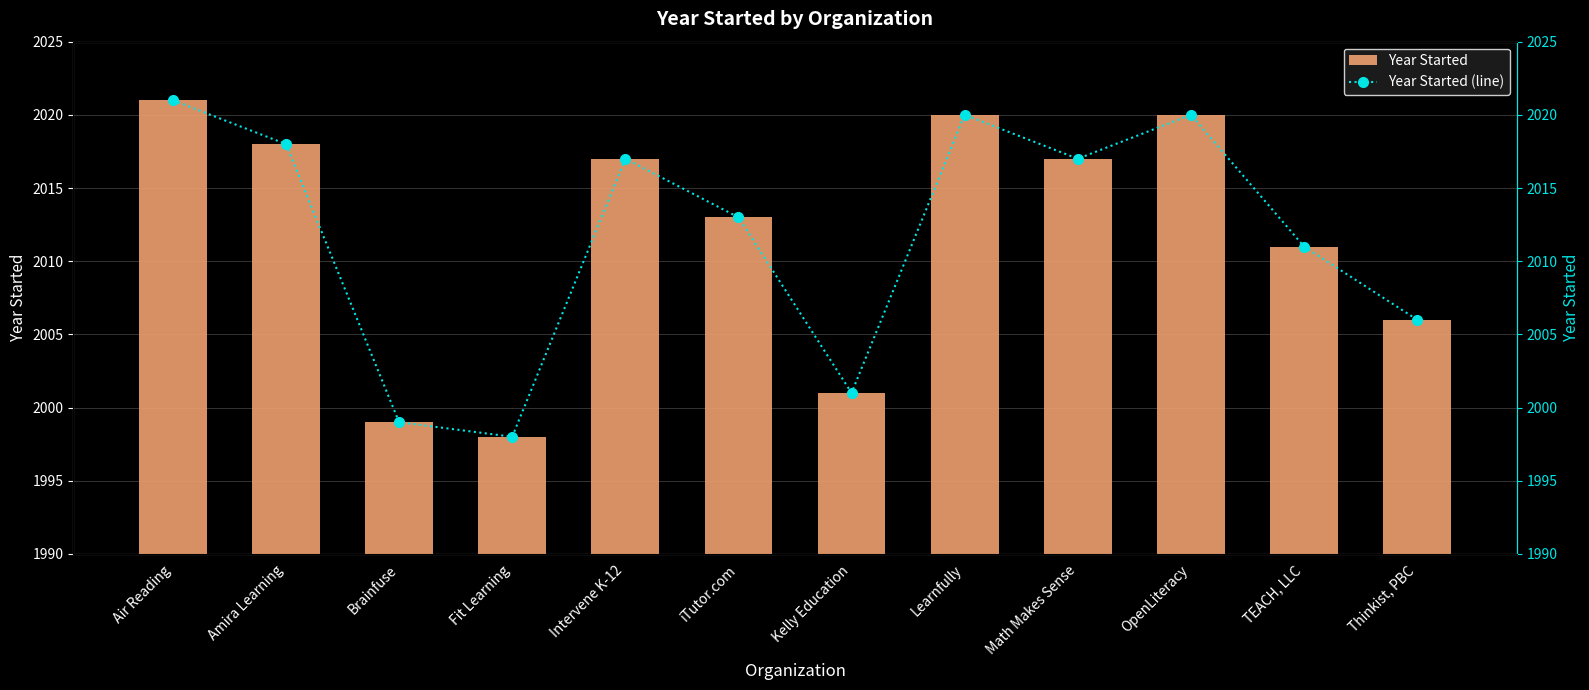

Which series has the largest total across all categories?

Year Started (line)